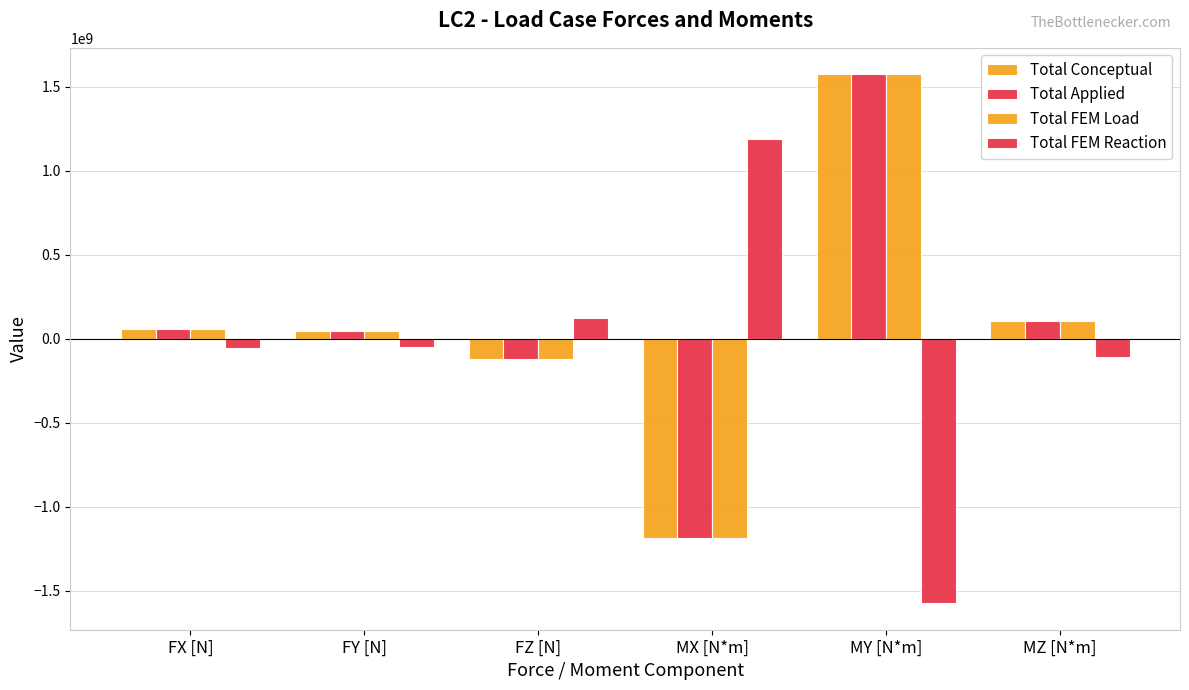

What is the difference between the maximum and minimum values in the Total Conceptual series?

2762270000